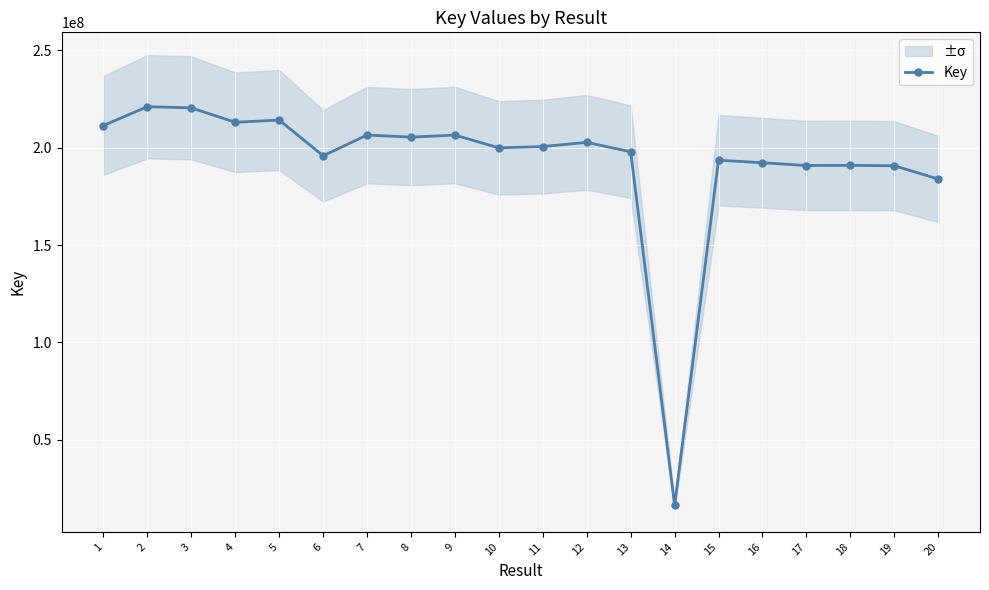

At which label does the data first exceed 200614032?

1